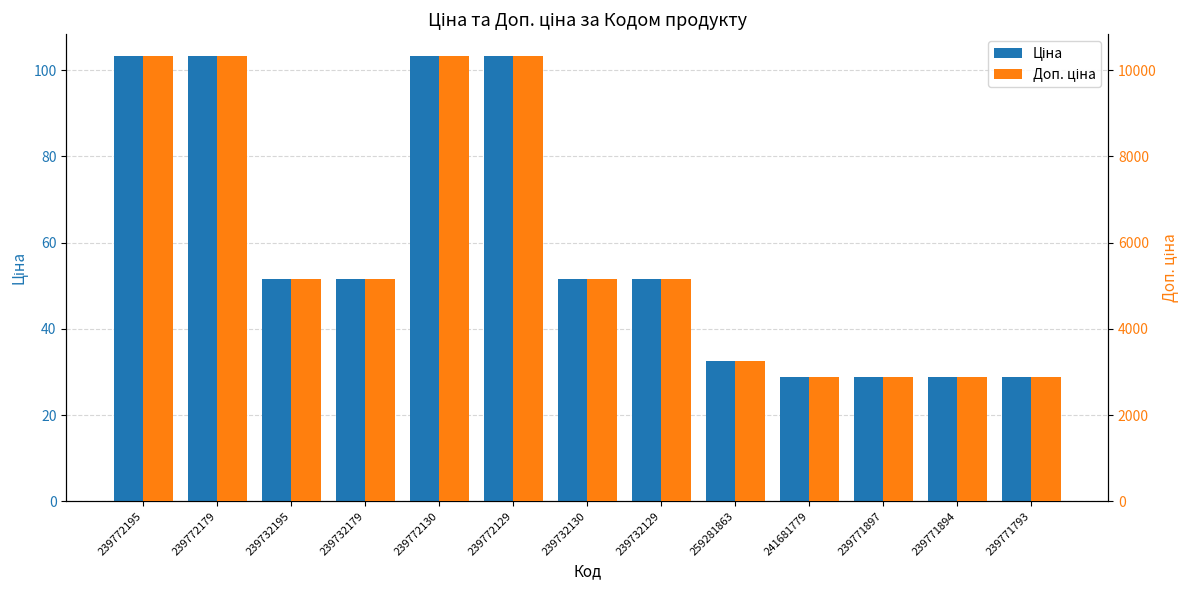

Rank the categories by Доп. ціна value from lowest to highest.

241681779, 239771897, 239771894, 239771793, 259281863, 239732195, 239732179, 239732130, 239732129, 239772195, 239772179, 239772130, 239772129